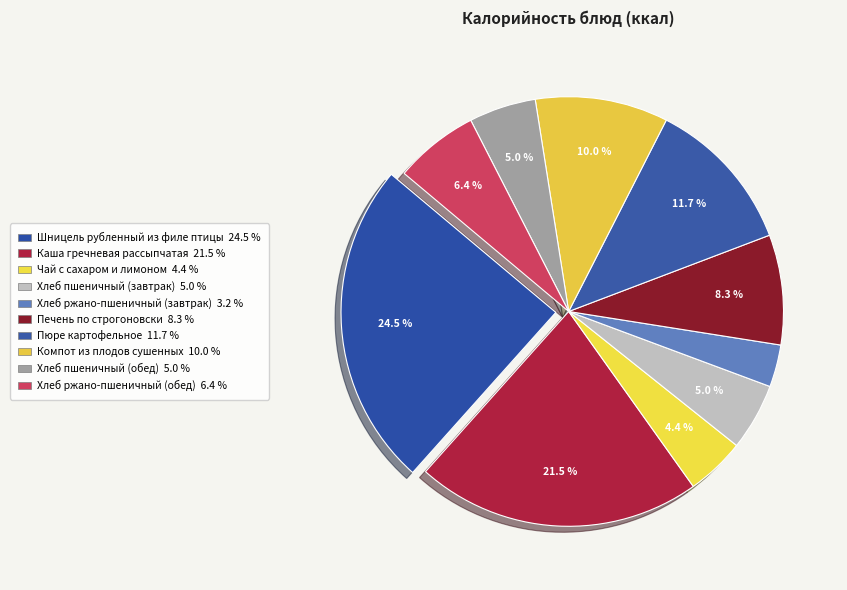

To the nearest percent, what is the difference between the Хлеб пшеничный (обед) and Шницель рубленный из филе птицы slice percentages?

19%